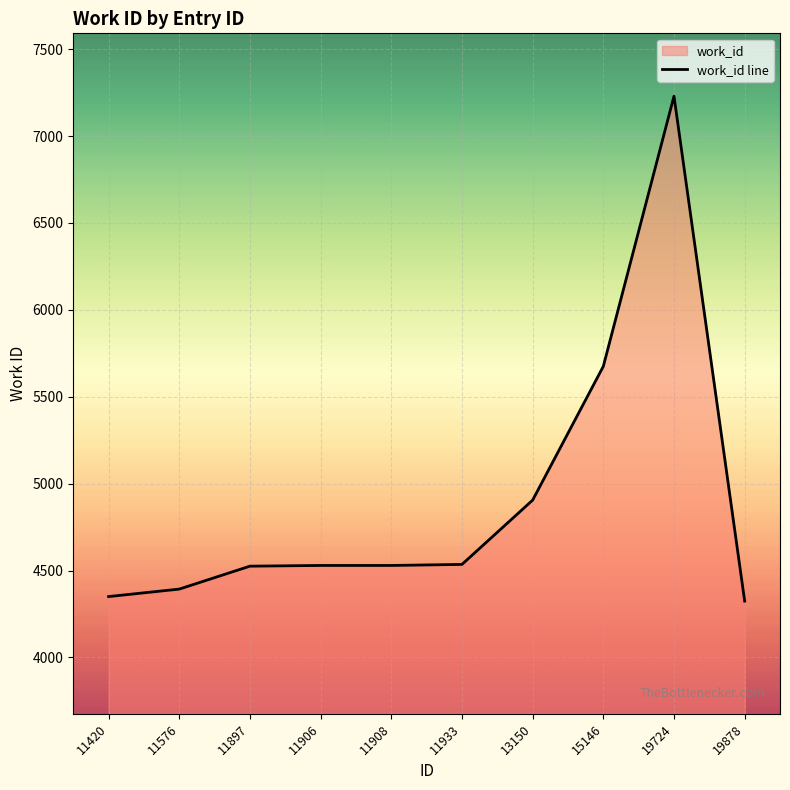

What is the maximum value shown in the chart?

7230